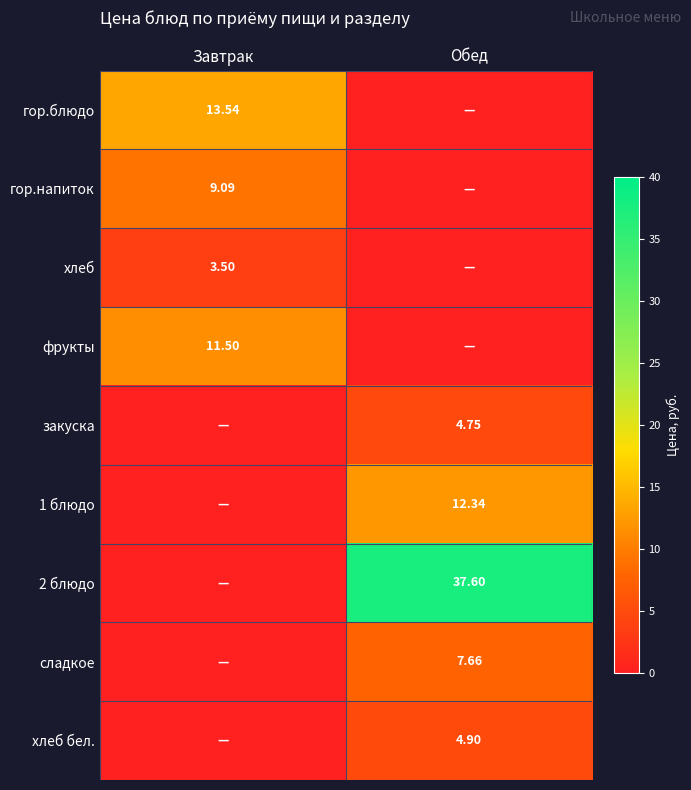

Is the value of фрукты at Завтрак greater than the value of 2 блюдо at Обед?

No